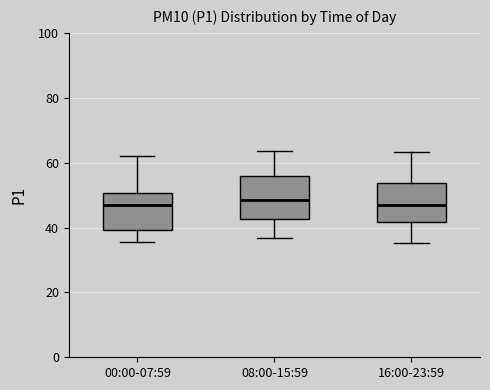

Reading left to right, transcribe this box plot: for each box, give where its median line is, the range the box spans, and where its two whiskers end, as read against the y-axis. The values are not printed on the chart, so give them approximately, as read against the axis.

00:00-07:59: median 46, box 40 to 50, whiskers 36 to 62
08:00-15:59: median 48, box 42 to 56, whiskers 36 to 64
16:00-23:59: median 48, box 42 to 54, whiskers 36 to 64